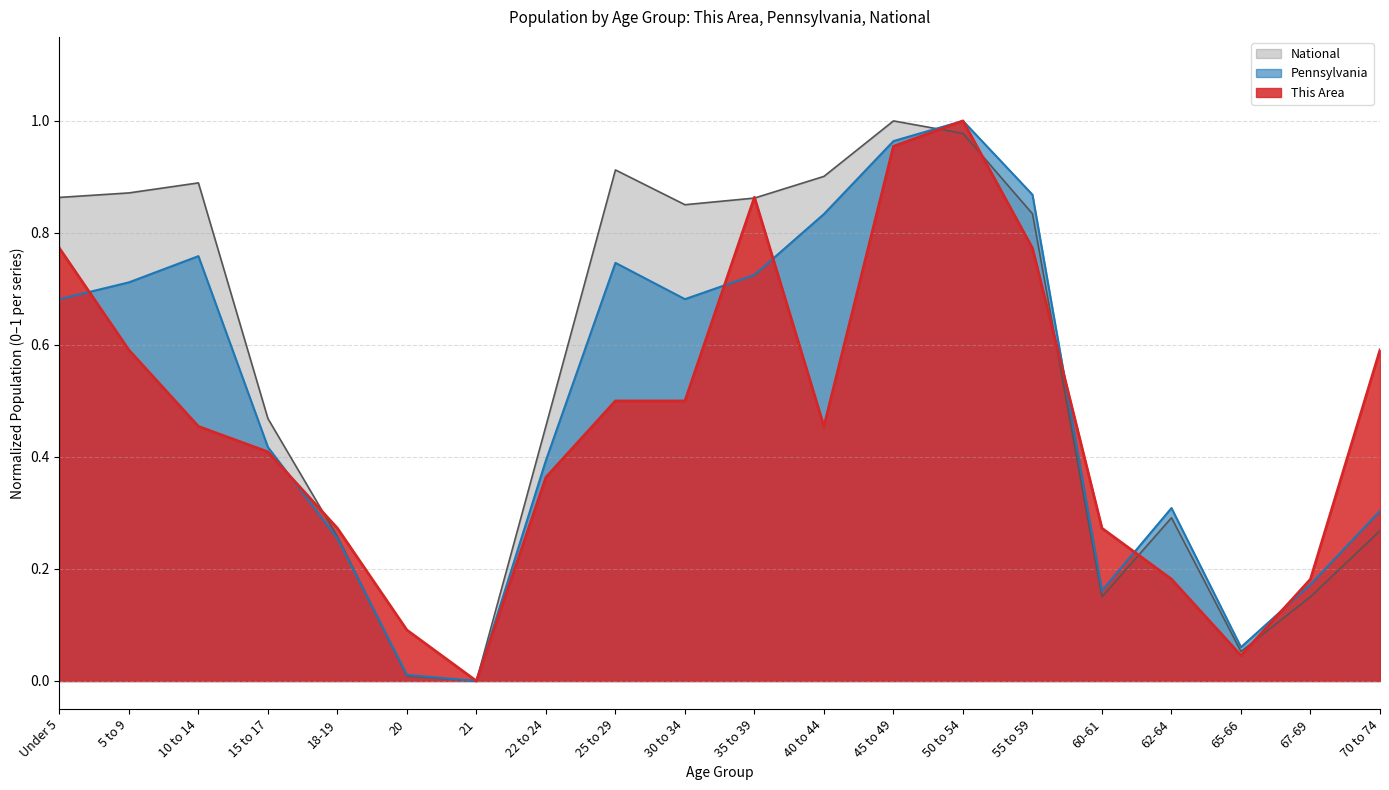

Reading left to right, transcribe all the data shown in this chart.

This Area: 0.8	0.6	0.5	0.4	0.3	0.1	0.0	0.4	0.5	0.5	0.9	0.5	1.0	1.0	0.8	0.3	0.2	0.0	0.2	0.6
Pennsylvania: 0.7	0.7	0.8	0.4	0.3	0.0	0.0	0.4	0.7	0.7	0.7	0.8	1.0	1.0	0.9	0.2	0.3	0.1	0.2	0.3
National: 0.9	0.9	0.9	0.5	0.3	0.0	0.0	0.5	0.9	0.9	0.9	0.9	1.0	1.0	0.8	0.2	0.3	0.1	0.2	0.3